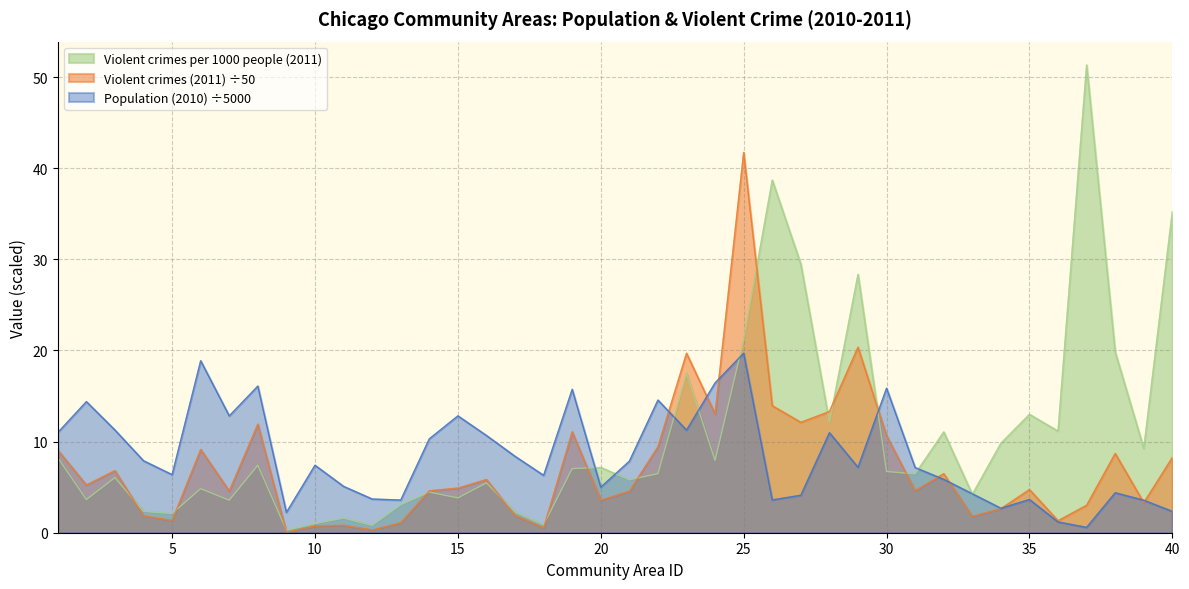

Is it true that Violent crimes per 1000 people (2011) equals 7.6 at 21?

False